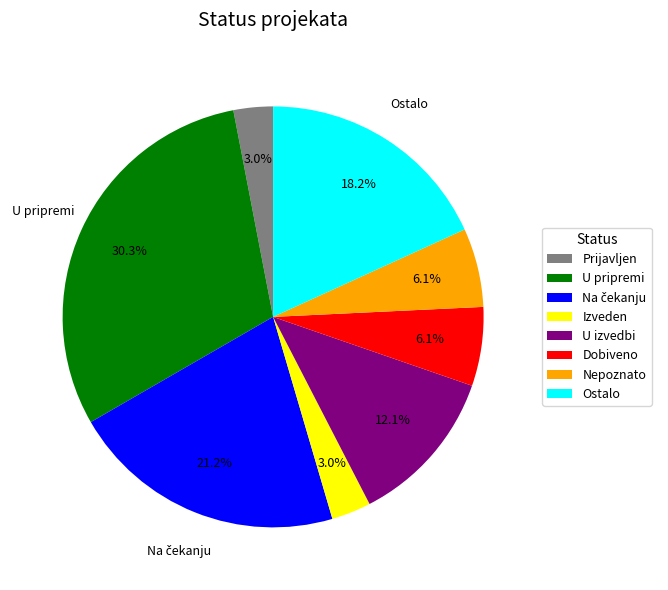

What portion of the pie excludes Nepoznato?

93.9%